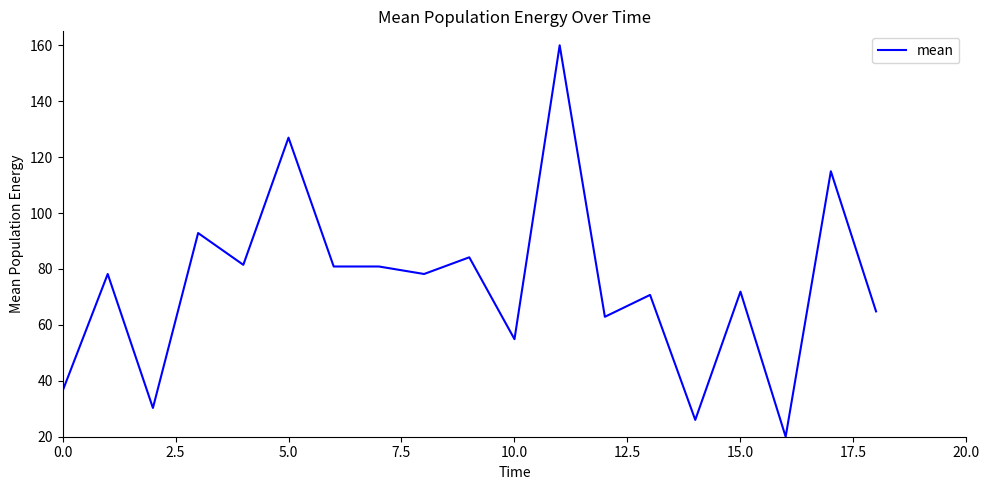

What is the minimum value shown in the chart?

20.0